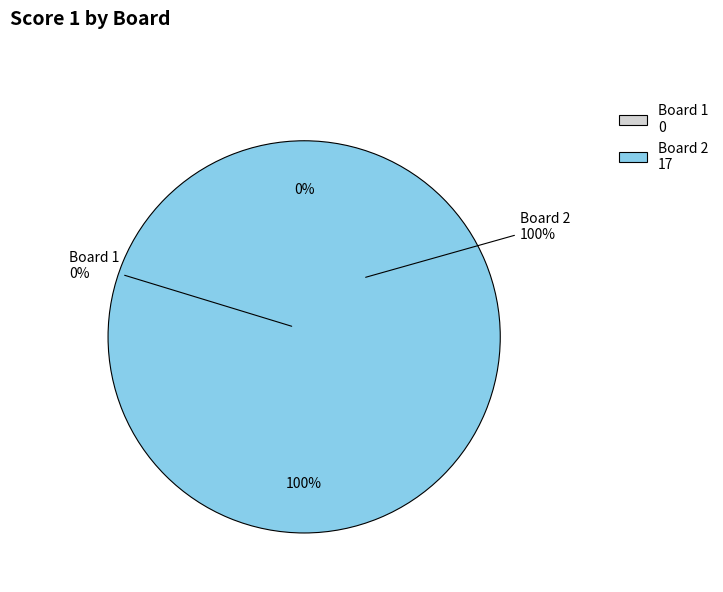

Which category has the biggest portion of the pie?

2